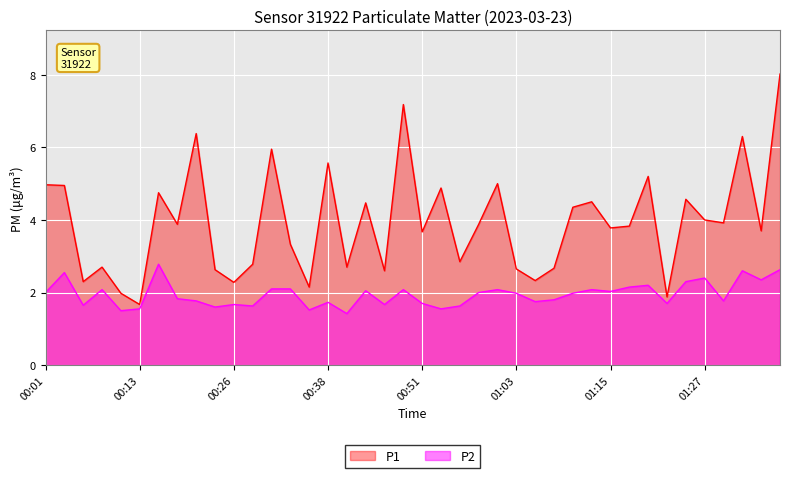

How many lines are shown in the chart?

2